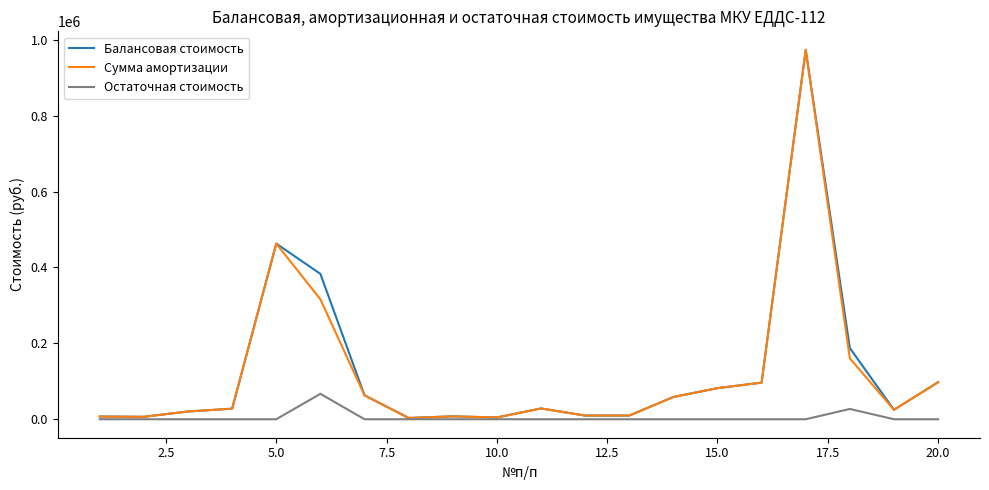

True or false: Балансовая стоимость has more than 0 interior local peaks.

True